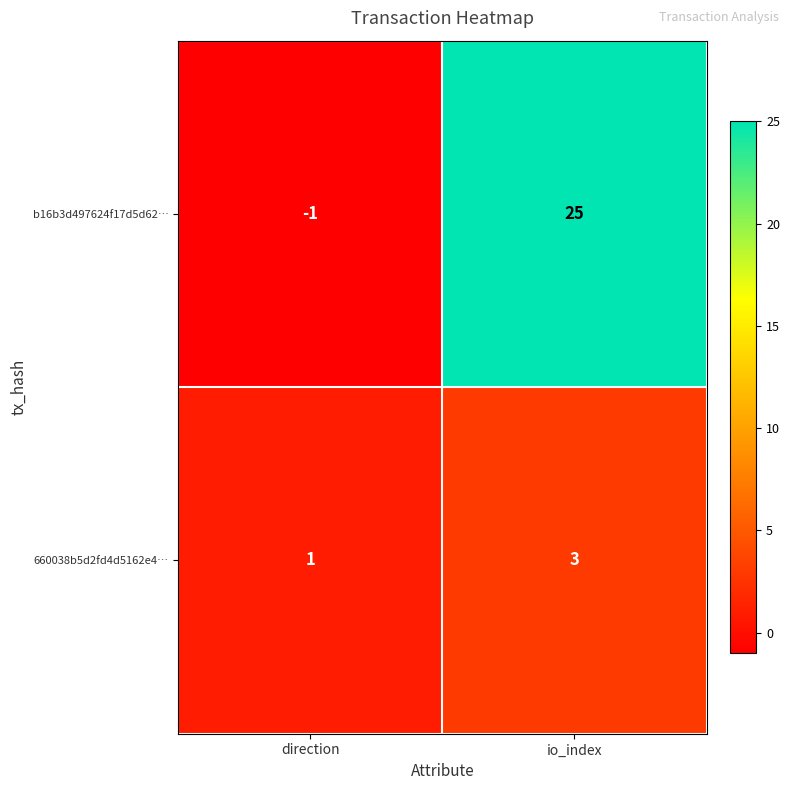

At how many categories does at least one series exceed 19?

1